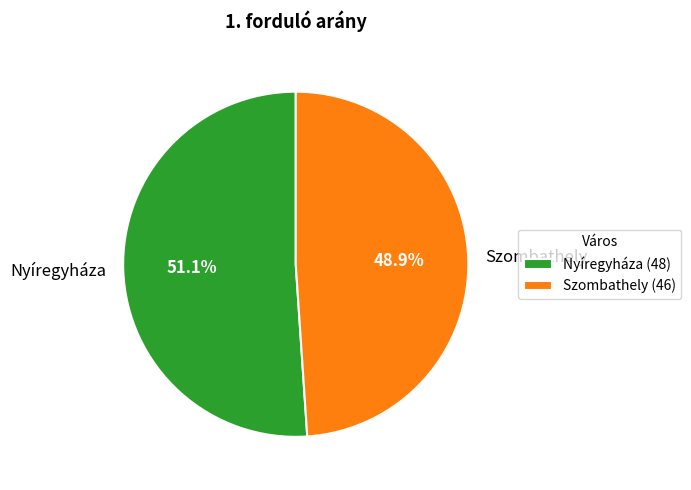

To the nearest percent, what is the average slice percentage?

50%